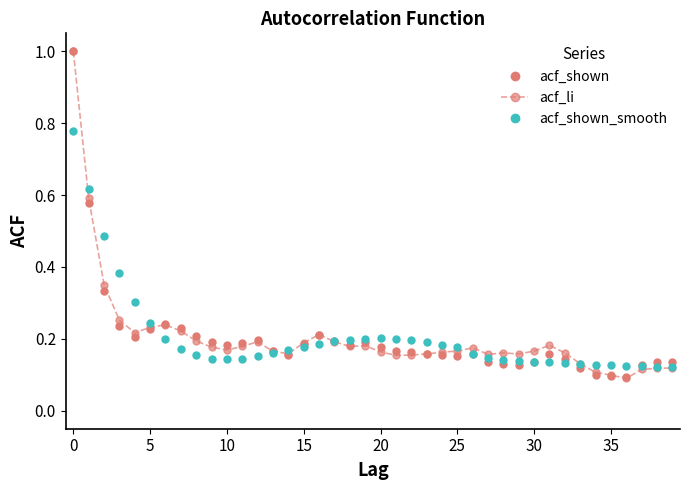

What is the difference between the maximum and minimum values in the acf_shown_smooth series?

0.7